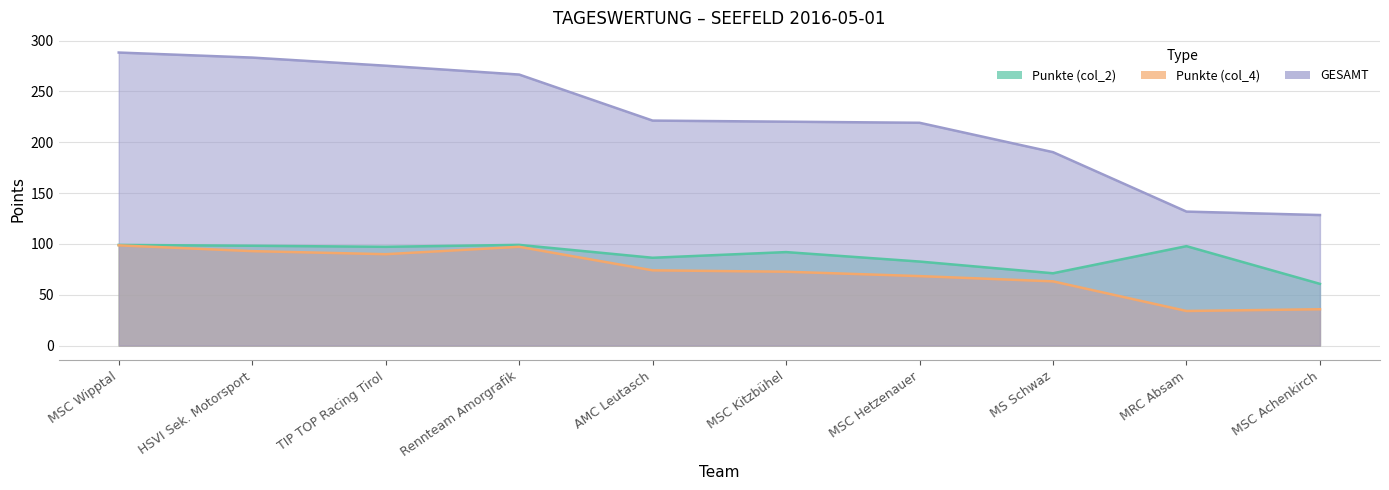

Does the chart have visible grid lines?

Yes